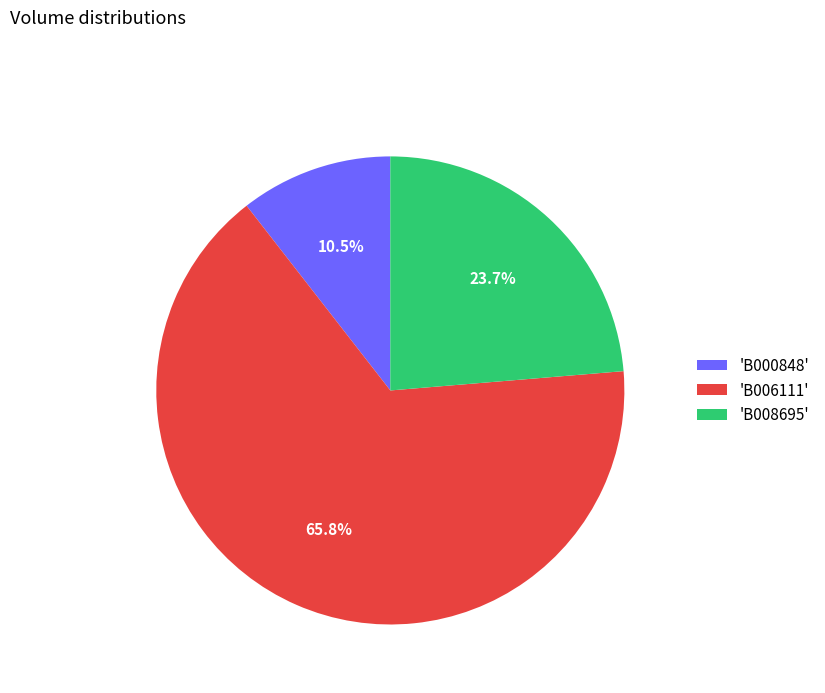

Which slice represents more than half of the pie?

'B006111'